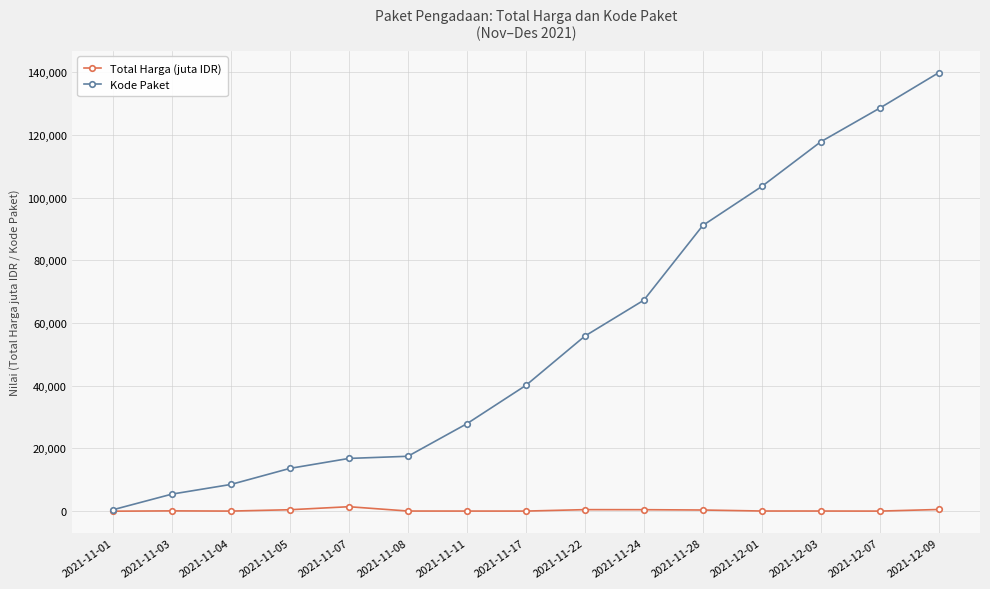

Rank the series at 2021-11-28 from lowest to highest value.

Total Harga (juta IDR), Kode Paket